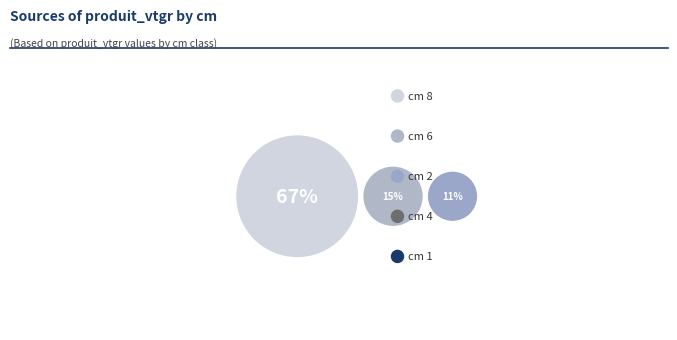

Is it true that 4 is 4% of the pie?

True